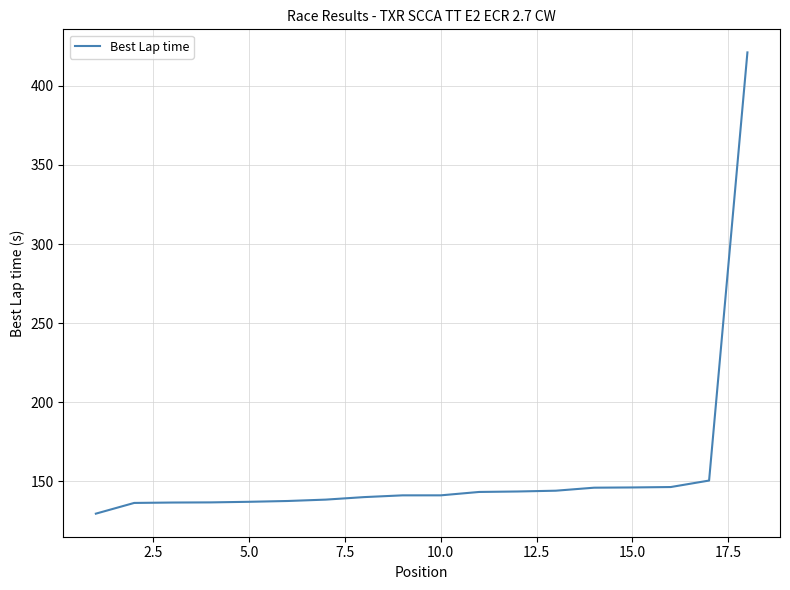

What is the greatest value displayed?

421.1